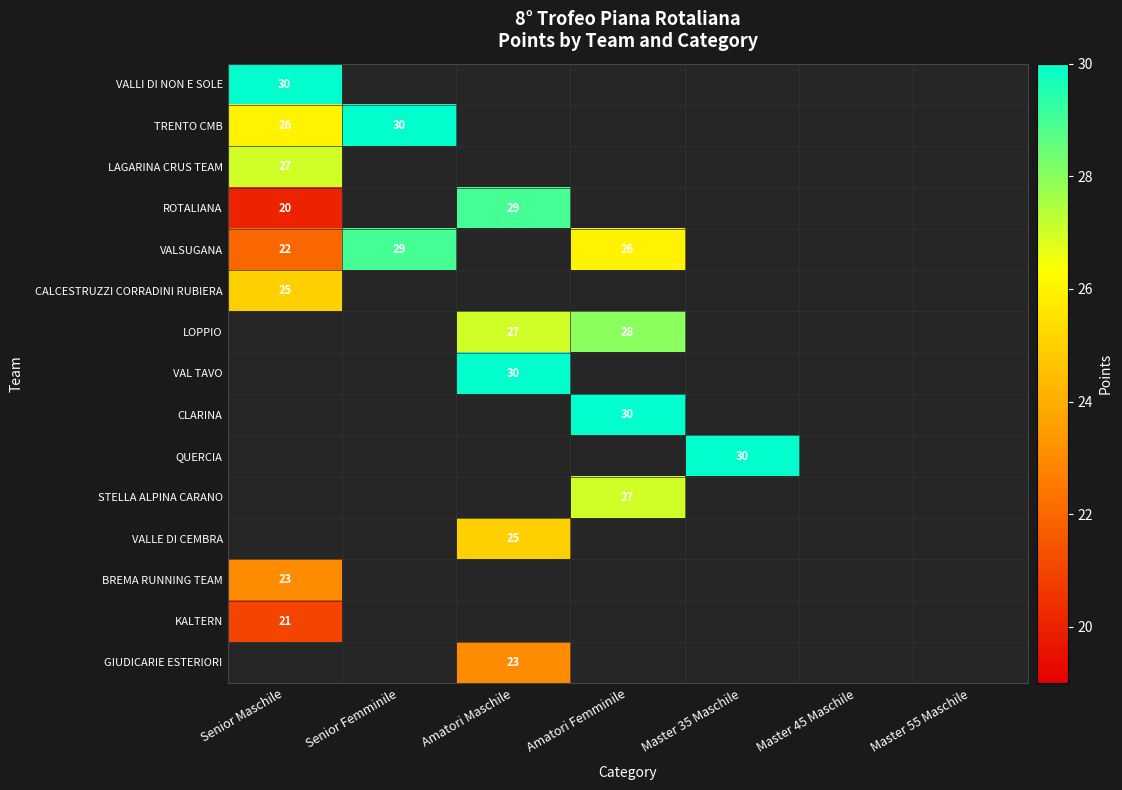

How many distinct data groups are displayed?

15